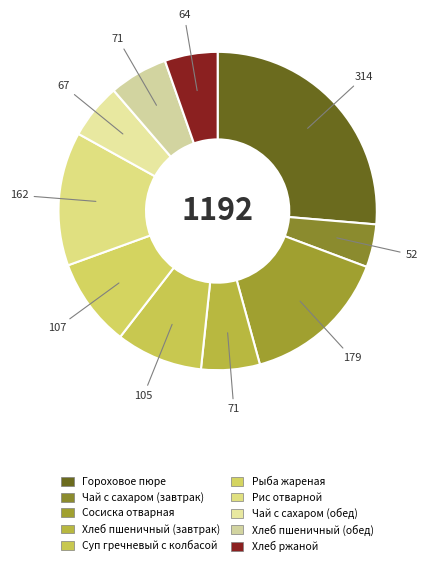

How many slices are in this pie chart?

10